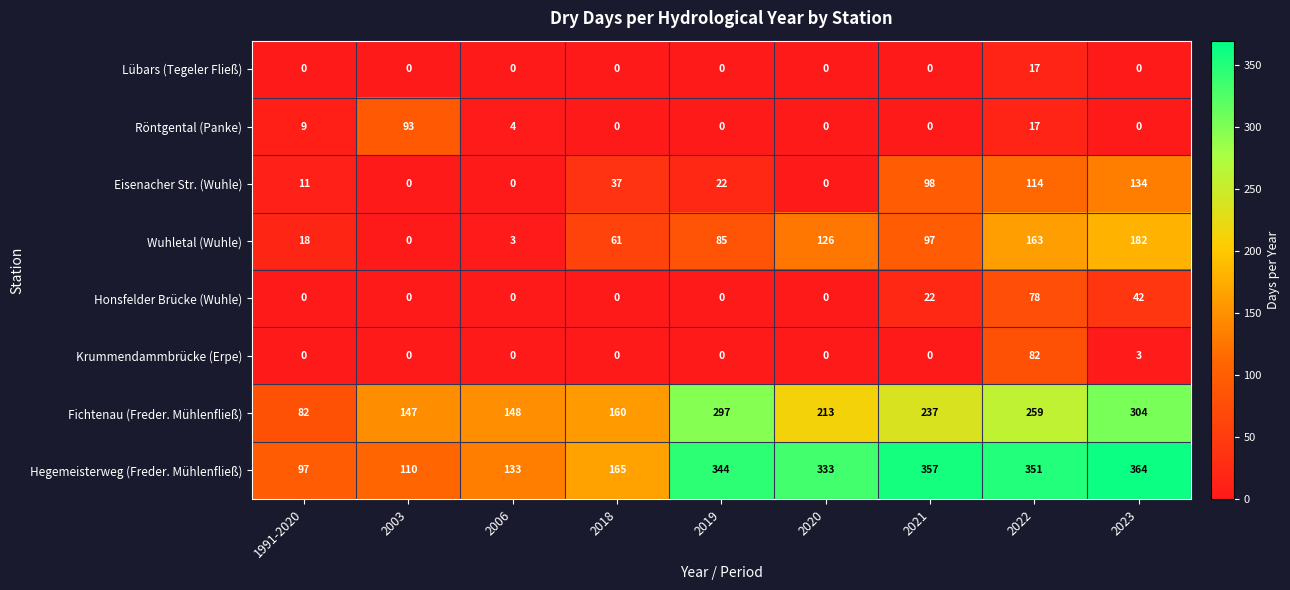

How many data points does each series have?

9